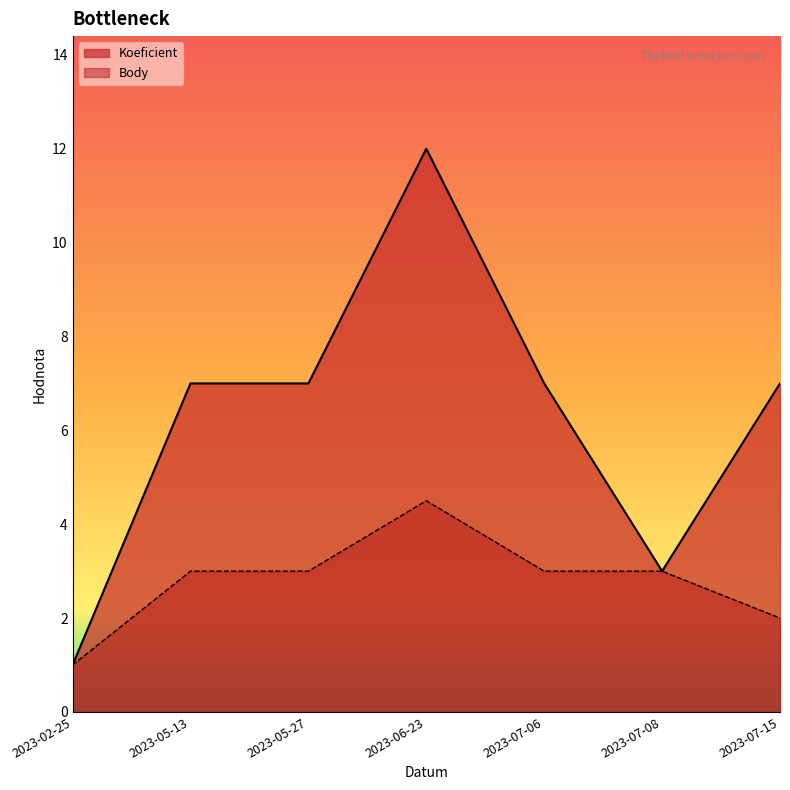

What is the value of the Body point at the 6th from the left?

3.0